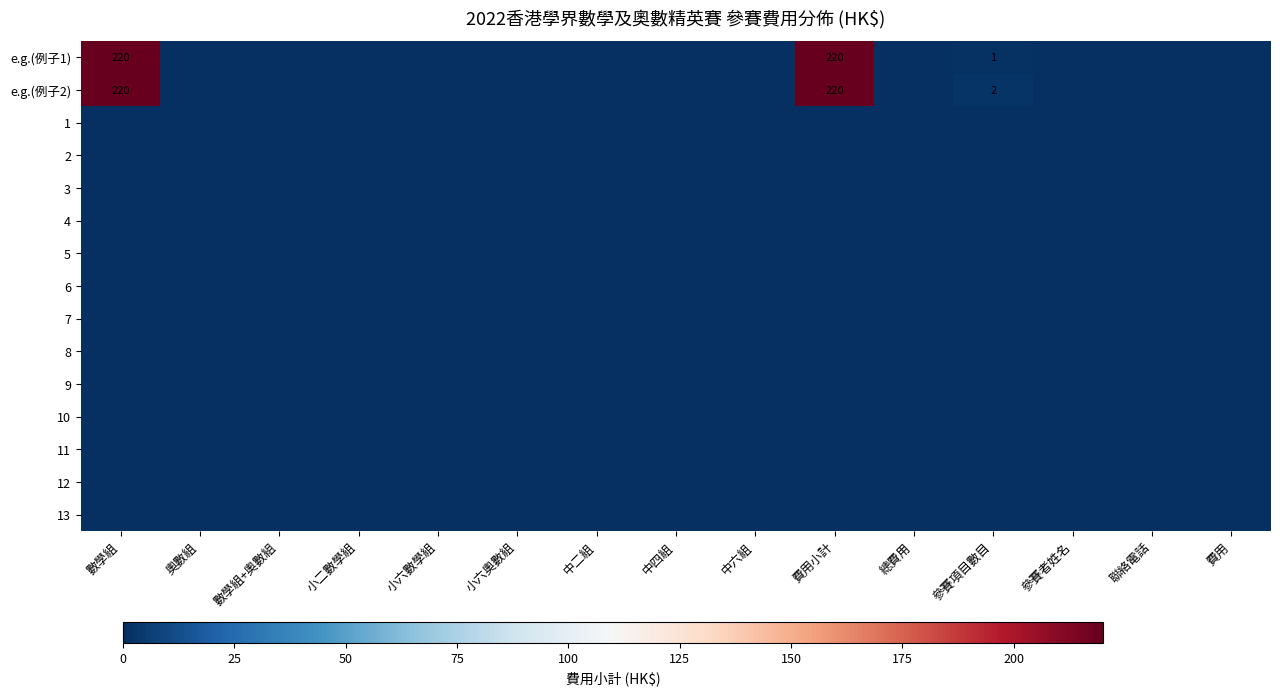

At which category is the sum across all series the highest?

數學組